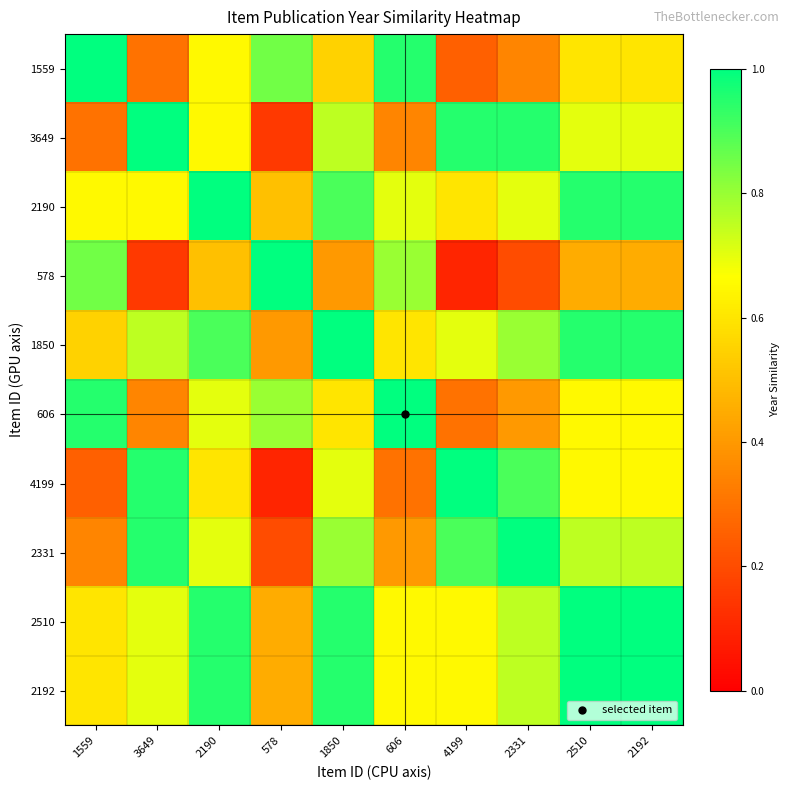

At how many categories does at least one series exceed 0?

10